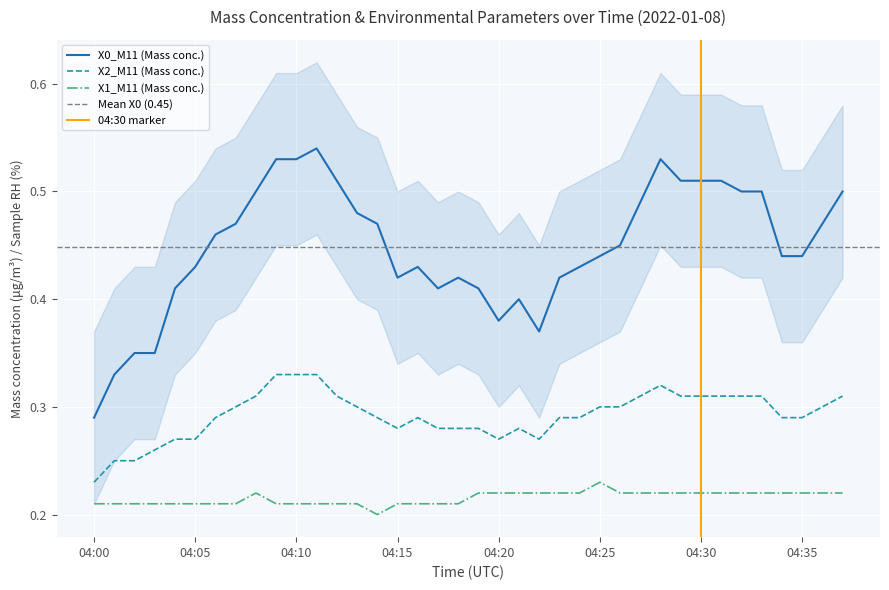

Reading right to left, extract all data points from this chart.

X0_M11: 04:37=0.5	04:36=0.5	04:35=0.4	04:34=0.4	04:33=0.5	04:32=0.5	04:31=0.5	04:30=0.5	04:29=0.5	04:28=0.5	04:27=0.5	04:26=0.5	04:25=0.4	04:24=0.4	04:23=0.4	04:22=0.4	04:21=0.4	04:20=0.4	04:19=0.4	04:18=0.4	04:17=0.4	04:16=0.4	04:15=0.4	04:14=0.5	04:13=0.5	04:12=0.5	04:11=0.5	04:10=0.5	04:09=0.5	04:08=0.5	04:07=0.5	04:06=0.5	04:05=0.4	04:04=0.4	04:03=0.3	04:02=0.3	04:01=0.3	04:00=0.3
X2_M11: 04:37=0.3	04:36=0.3	04:35=0.3	04:34=0.3	04:33=0.3	04:32=0.3	04:31=0.3	04:30=0.3	04:29=0.3	04:28=0.3	04:27=0.3	04:26=0.3	04:25=0.3	04:24=0.3	04:23=0.3	04:22=0.3	04:21=0.3	04:20=0.3	04:19=0.3	04:18=0.3	04:17=0.3	04:16=0.3	04:15=0.3	04:14=0.3	04:13=0.3	04:12=0.3	04:11=0.3	04:10=0.3	04:09=0.3	04:08=0.3	04:07=0.3	04:06=0.3	04:05=0.3	04:04=0.3	04:03=0.3	04:02=0.2	04:01=0.2	04:00=0.2
X1_M11: 04:37=0.2	04:36=0.2	04:35=0.2	04:34=0.2	04:33=0.2	04:32=0.2	04:31=0.2	04:30=0.2	04:29=0.2	04:28=0.2	04:27=0.2	04:26=0.2	04:25=0.2	04:24=0.2	04:23=0.2	04:22=0.2	04:21=0.2	04:20=0.2	04:19=0.2	04:18=0.2	04:17=0.2	04:16=0.2	04:15=0.2	04:14=0.2	04:13=0.2	04:12=0.2	04:11=0.2	04:10=0.2	04:09=0.2	04:08=0.2	04:07=0.2	04:06=0.2	04:05=0.2	04:04=0.2	04:03=0.2	04:02=0.2	04:01=0.2	04:00=0.2